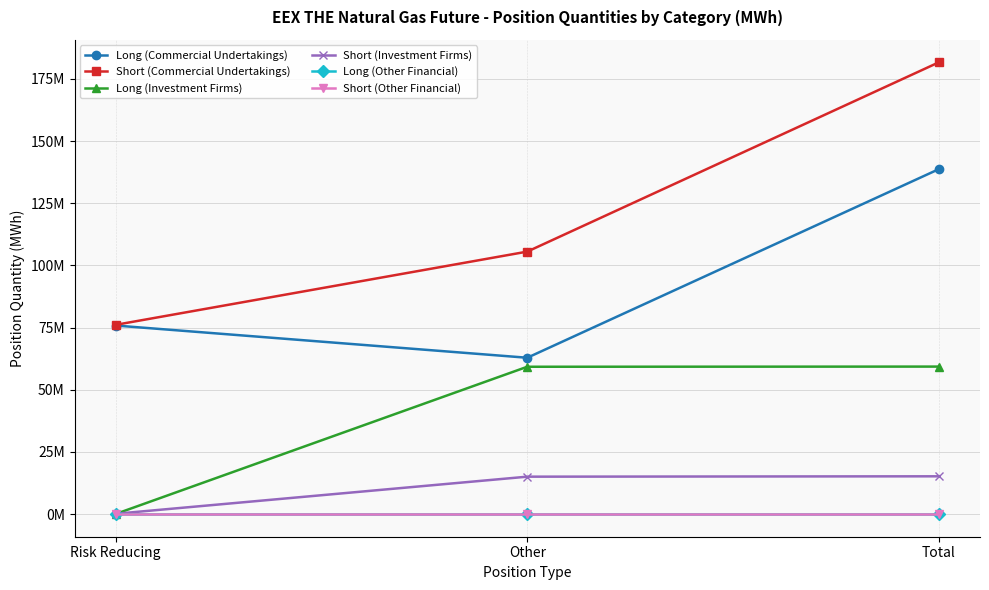

Which label corresponds to the smallest value in the chart?

Risk Reducing